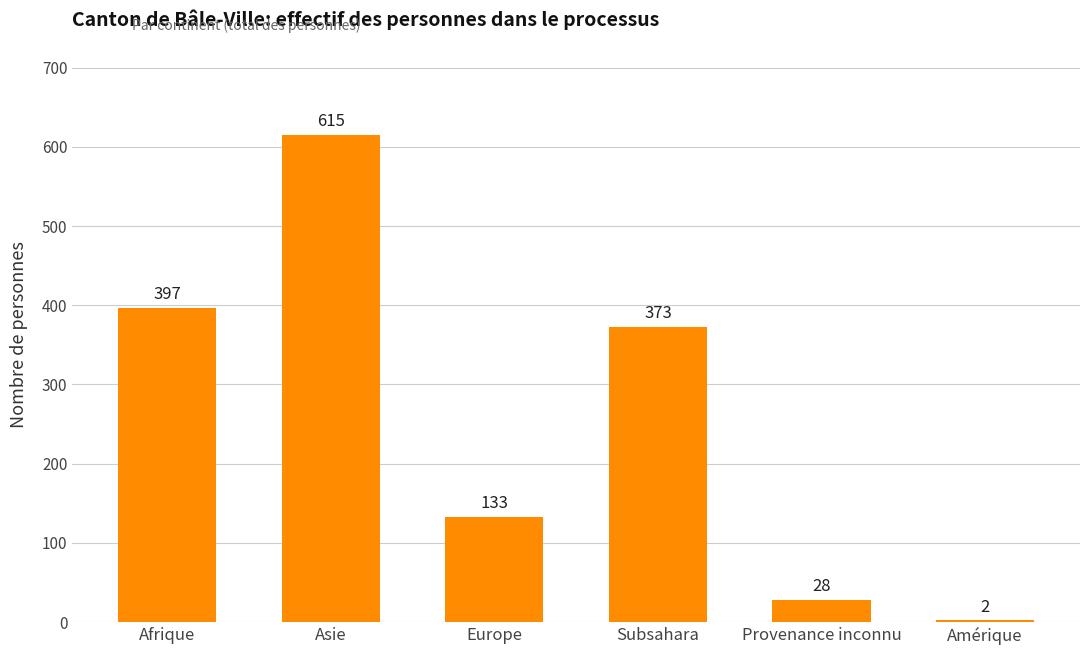

Where is the data nearest to the value 308?

Subsahara